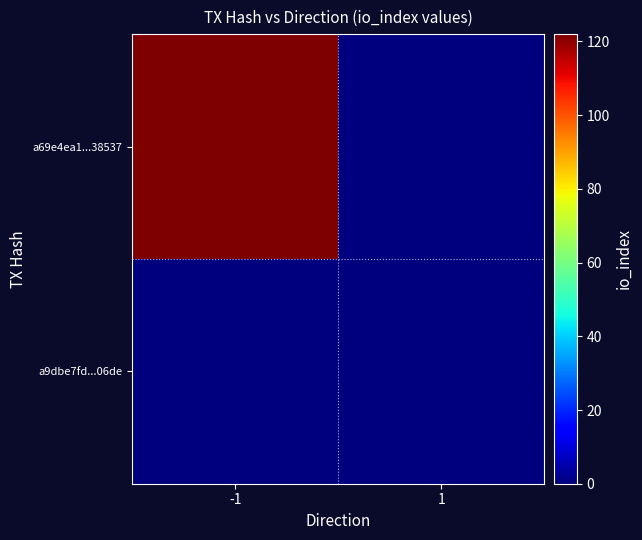

What is the maximum value shown in the chart?

122